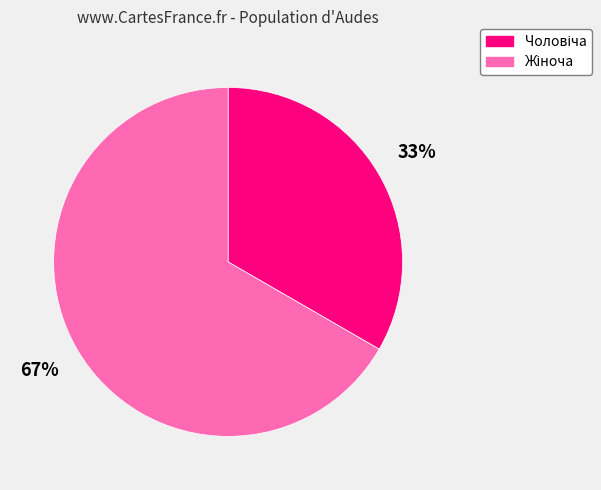

To the nearest percent, what is the average slice percentage?

50%